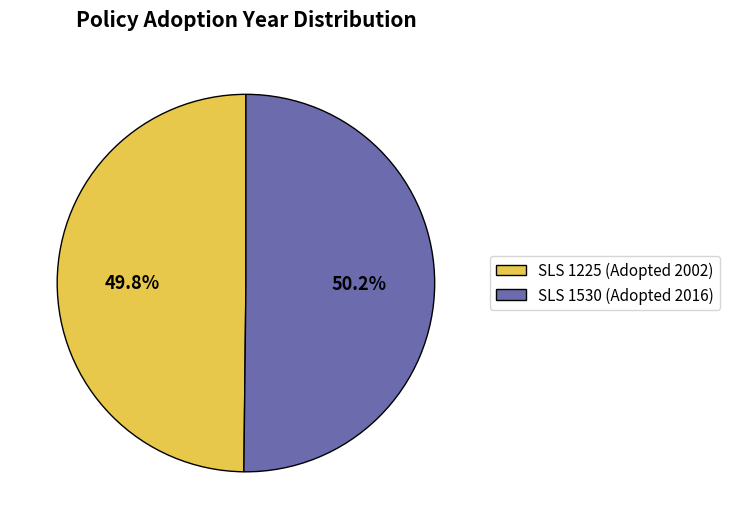

Approximately how many times larger is the value at SLS 1225 (Adopted 2002) compared to SLS 1530 (Adopted 2016)?

1.0